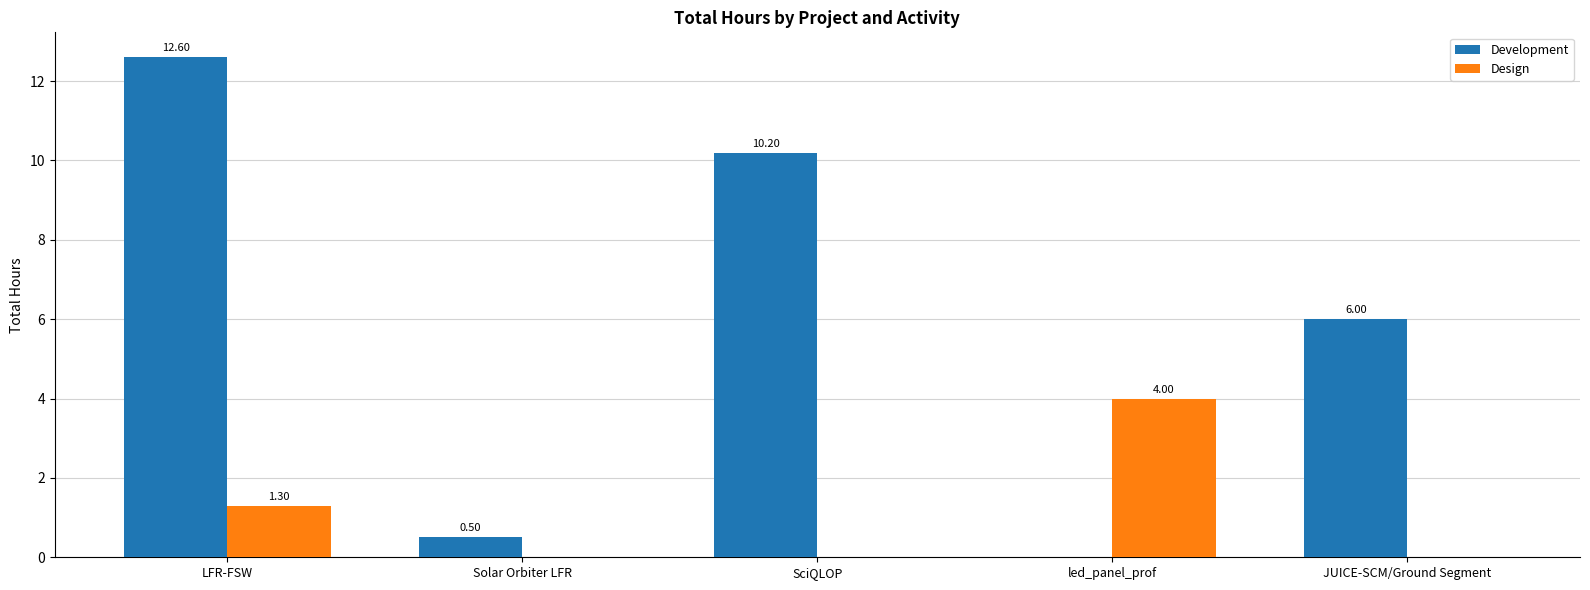

The Design series shows 1.3 at LFR-FSW. True or false?

True